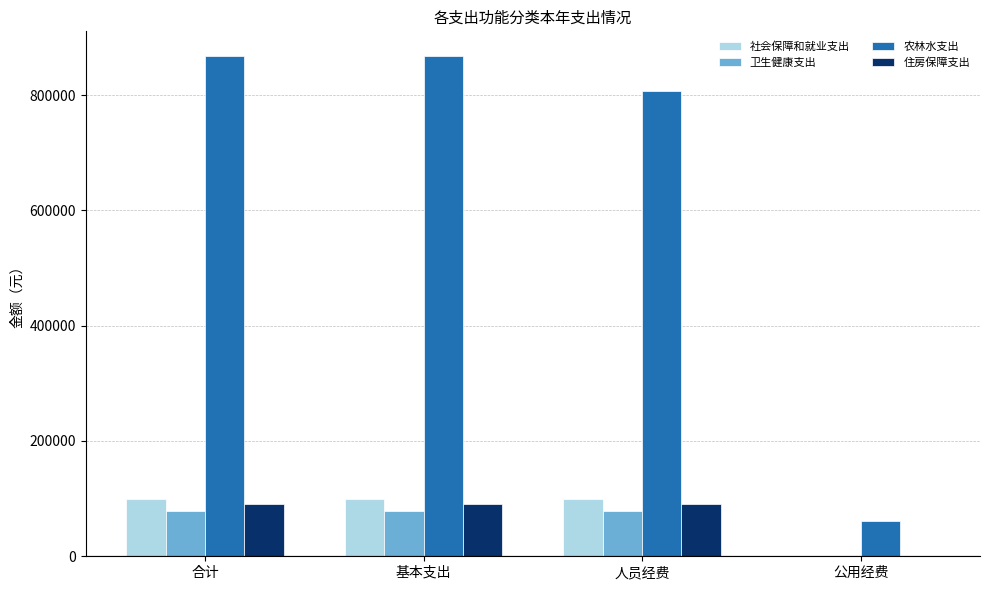

Reading left to right, what are all the values shown in this chart?

社会保障和就业支出: 合计=99093.9	基本支出=99093.9	人员经费=99093.9	公用经费=0.0
卫生健康支出: 合计=78368.1	基本支出=78368.1	人员经费=78368.1	公用经费=0.0
农林水支出: 合计=867185.0	基本支出=867185.0	人员经费=806278.3	公用经费=60906.7
住房保障支出: 合计=91076.0	基本支出=91076.0	人员经费=91076.0	公用经费=0.0